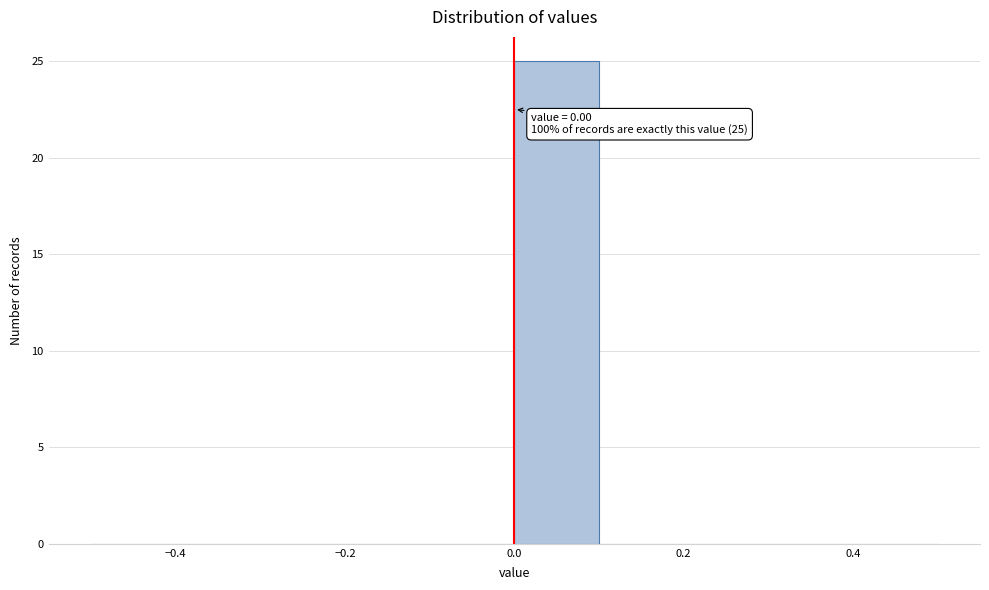

Over which range of the x-axis is the bar tallest?

0.0 to 0.1